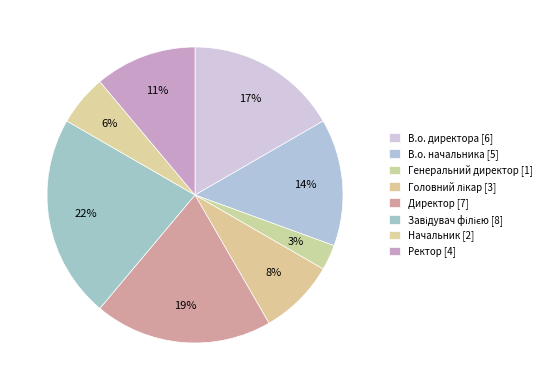

How many slices are in this pie chart?

8